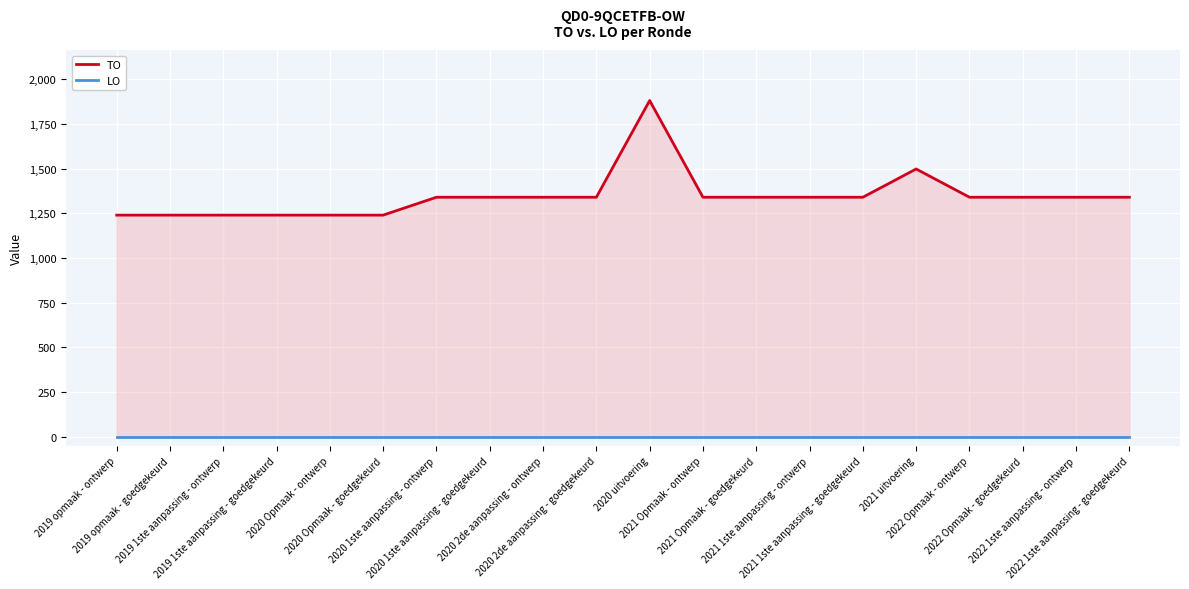

Reading right to left, what are all the values shown in this chart?

TO: 2022 1ste aanpassing - goedgekeurd=1340	2022 1ste aanpassing - ontwerp=1340	2022 Opmaak - goedgekeurd=1340	2022 Opmaak - ontwerp=1340	2021 uitvoering=1498	2021 1ste aanpassing - goedgekeurd=1340	2021 1ste aanpassing - ontwerp=1340	2021 Opmaak - goedgekeurd=1340	2021 Opmaak - ontwerp=1340	2020 uitvoering=1881	2020 2de aanpassing - goedgekeurd=1340	2020 2de aanpassing - ontwerp=1340	2020 1ste aanpassing - goedgekeurd=1340	2020 1ste aanpassing - ontwerp=1340	2020 Opmaak - goedgekeurd=1240	2020 Opmaak - ontwerp=1240	2019 1ste aanpassing - goedgekeurd=1240	2019 1ste aanpassing - ontwerp=1240	2019 opmaak - goedgekeurd=1240	2019 opmaak - ontwerp=1240
LO: 2022 1ste aanpassing - goedgekeurd=0	2022 1ste aanpassing - ontwerp=0	2022 Opmaak - goedgekeurd=0	2022 Opmaak - ontwerp=0	2021 uitvoering=0	2021 1ste aanpassing - goedgekeurd=0	2021 1ste aanpassing - ontwerp=0	2021 Opmaak - goedgekeurd=0	2021 Opmaak - ontwerp=0	2020 uitvoering=0	2020 2de aanpassing - goedgekeurd=0	2020 2de aanpassing - ontwerp=0	2020 1ste aanpassing - goedgekeurd=0	2020 1ste aanpassing - ontwerp=0	2020 Opmaak - goedgekeurd=0	2020 Opmaak - ontwerp=0	2019 1ste aanpassing - goedgekeurd=0	2019 1ste aanpassing - ontwerp=0	2019 opmaak - goedgekeurd=0	2019 opmaak - ontwerp=0